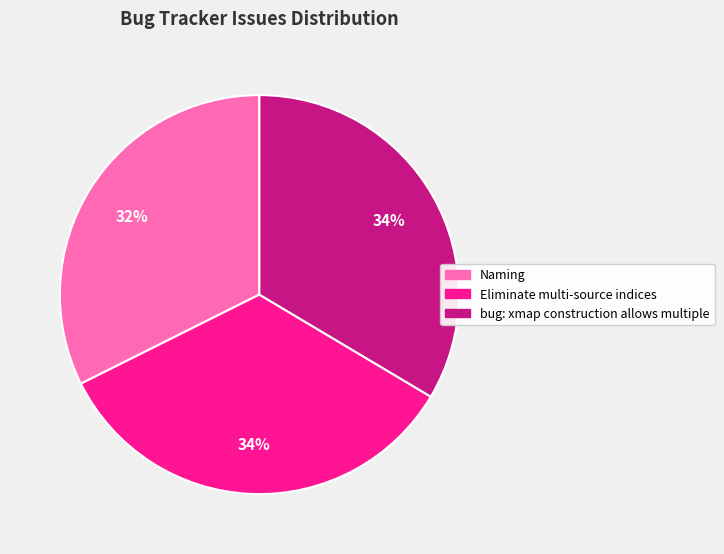

To the nearest percent, what is the average slice percentage?

33%